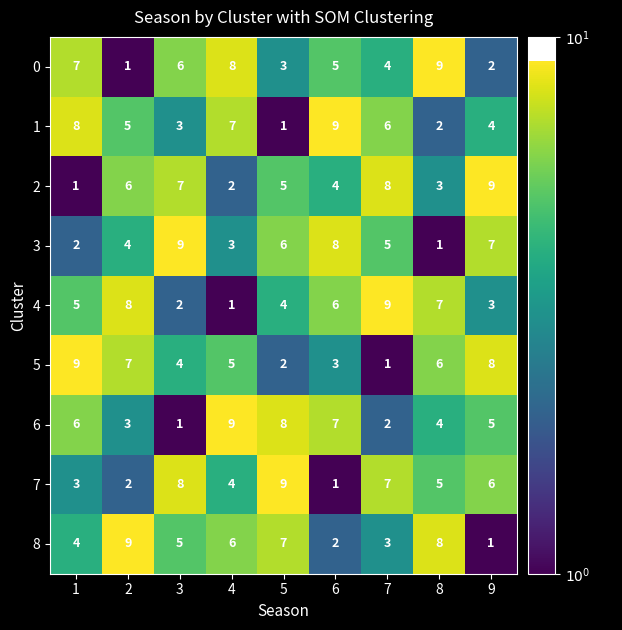

The value of 4 at 9 is 4. True or false?

False